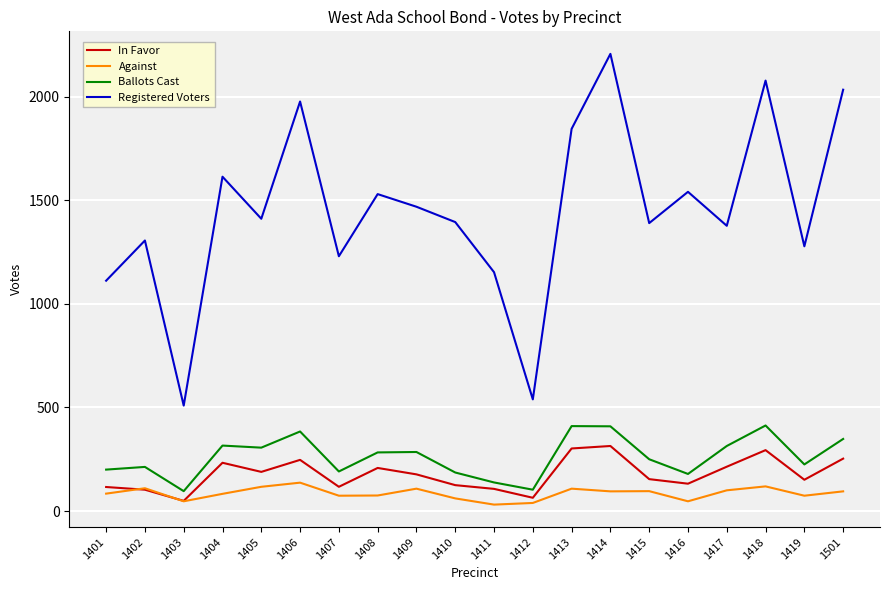

What is the minimum value shown in the chart?

31